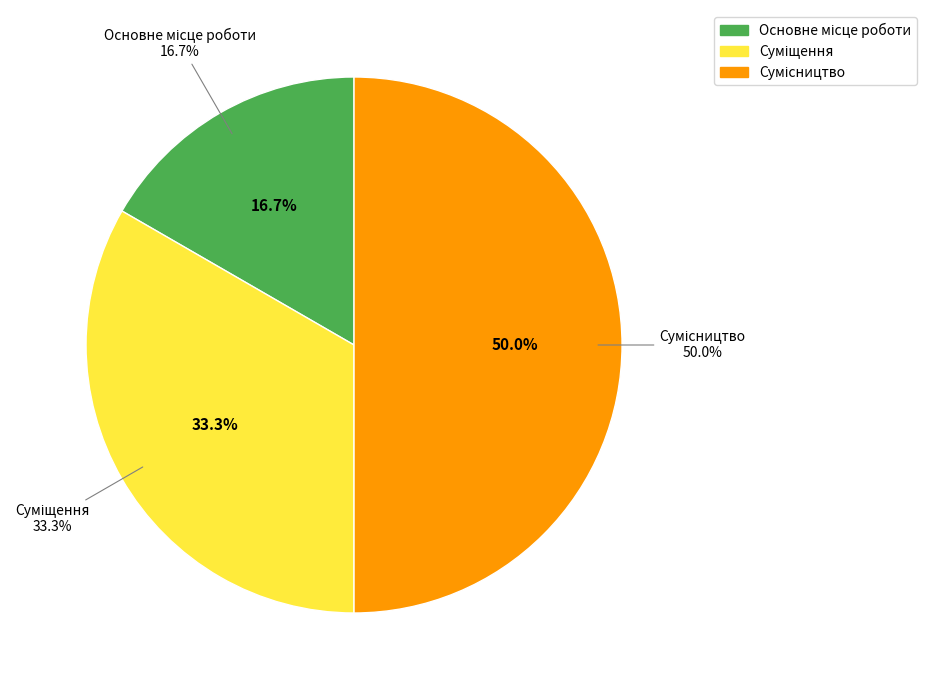

Count the number of slices in the pie.

3